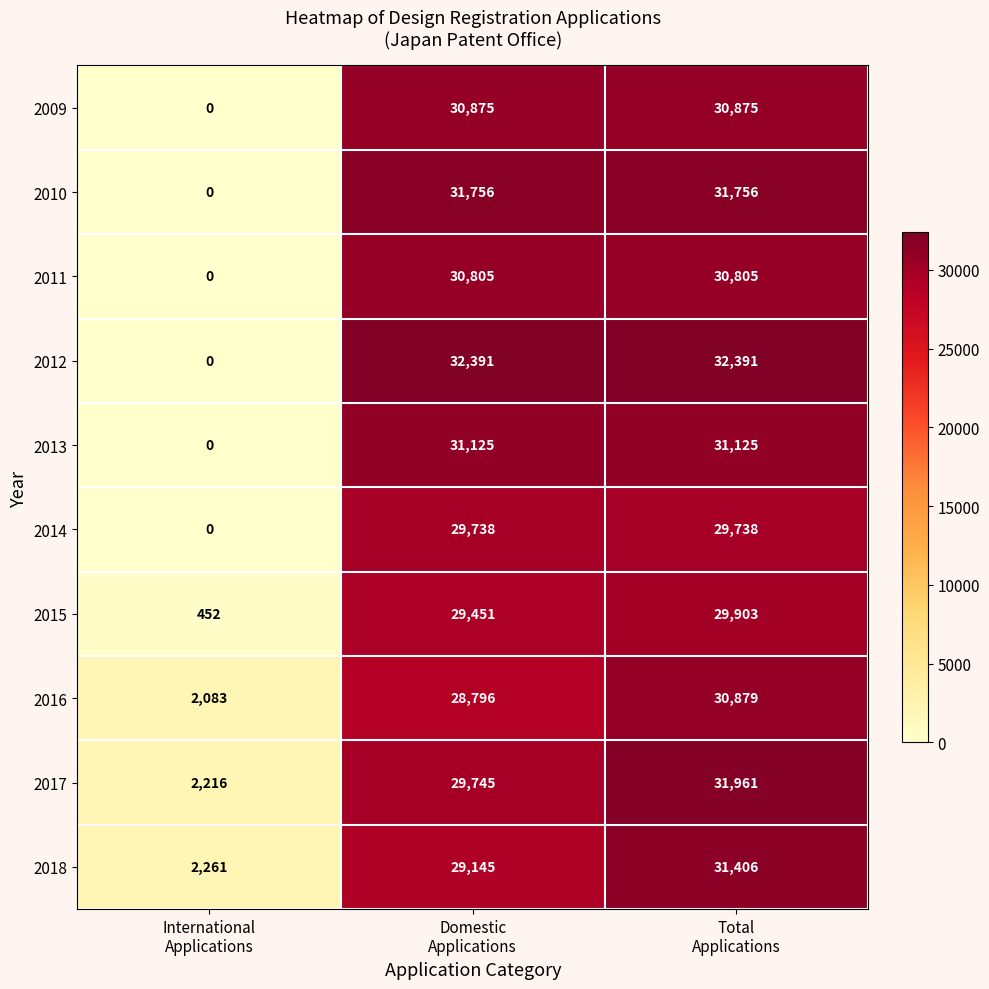

Which series has the largest total across all categories?

2012